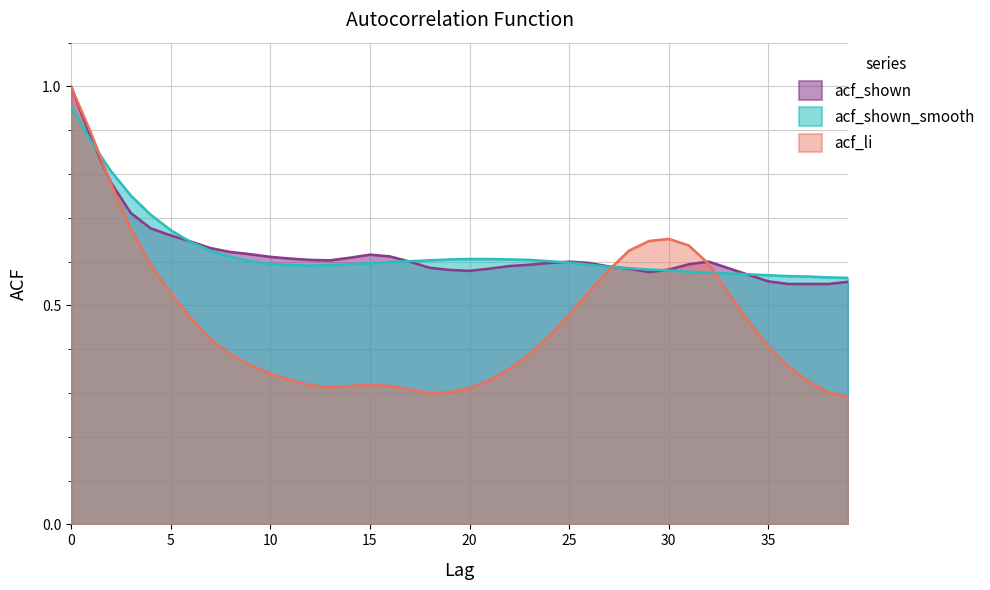

What is the total value across all series at 27?

1.8